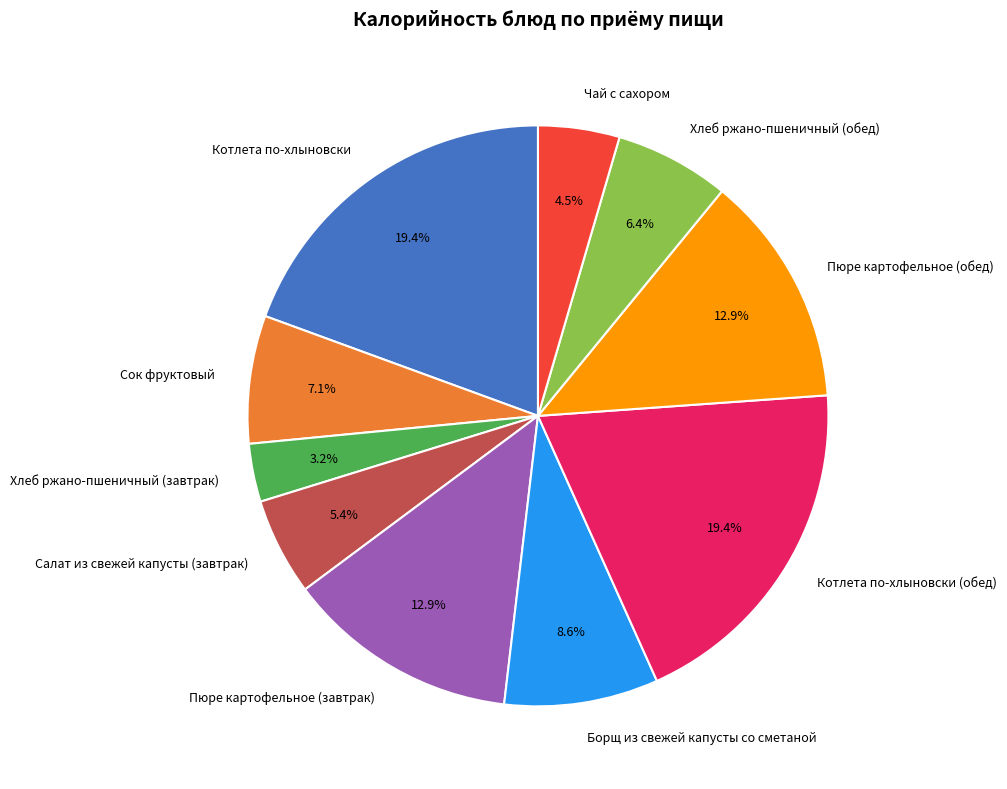

Does any single category account for the majority?

No